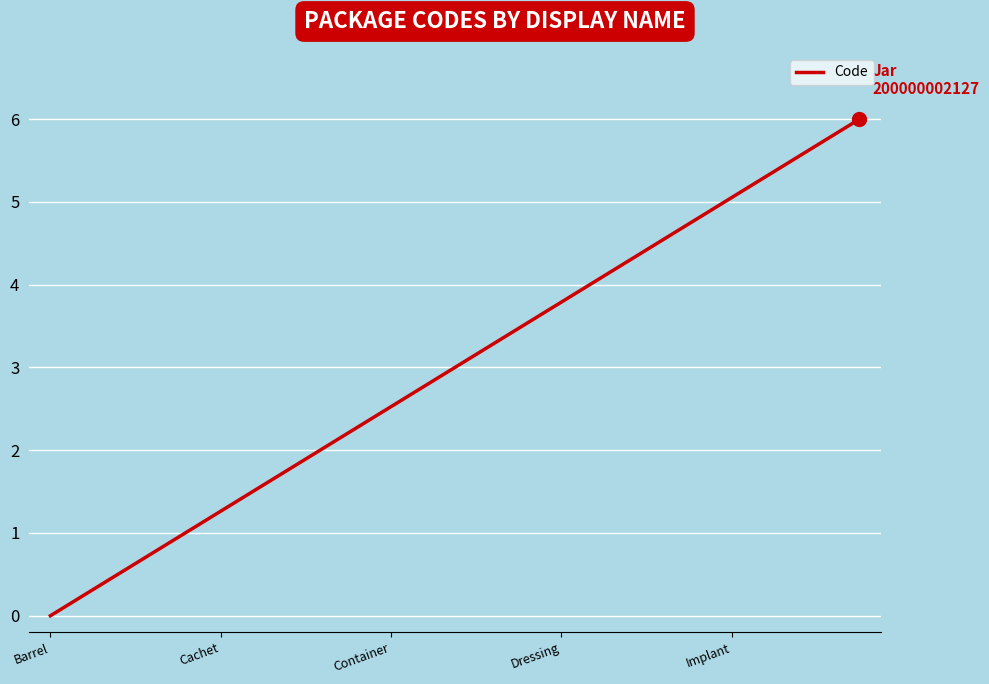

What is the difference between the maximum and minimum values?

6.0